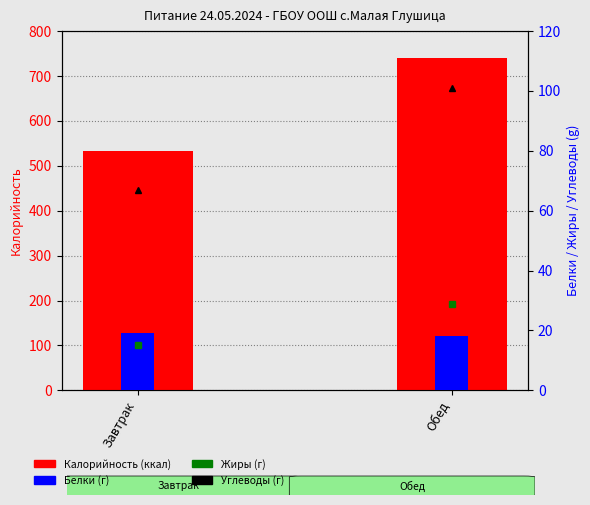

Reading right to left, extract all data points from this chart.

Калорийность (ккал): 740	533
Жиры (г): 29	15
Углеводы (г): 101	67
Белки (г): 18	19